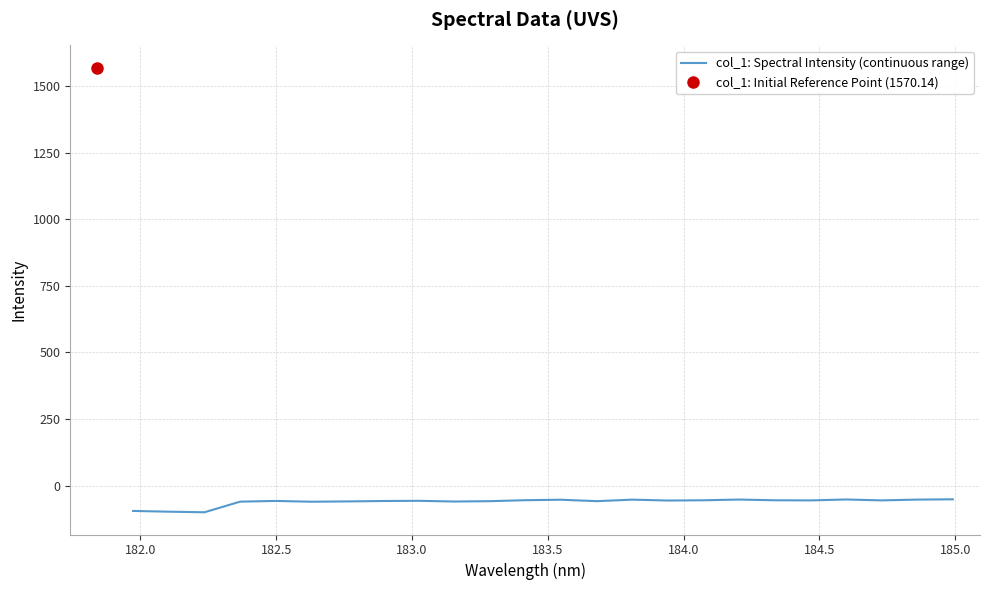

What is the lowest value of the col_1: Spectral Intensity (continuous range) series?

-100.3